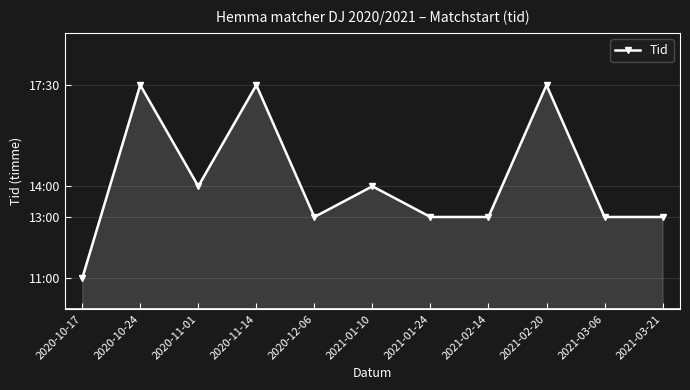

List the labels in order of value, smallest first.

2020-10-17, 2020-12-06, 2021-01-24, 2021-02-14, 2021-03-06, 2021-03-21, 2020-11-01, 2021-01-10, 2020-10-24, 2020-11-14, 2021-02-20